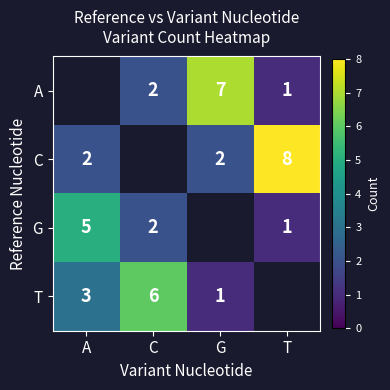

True or false: G has a value of 0.8 at C.

False